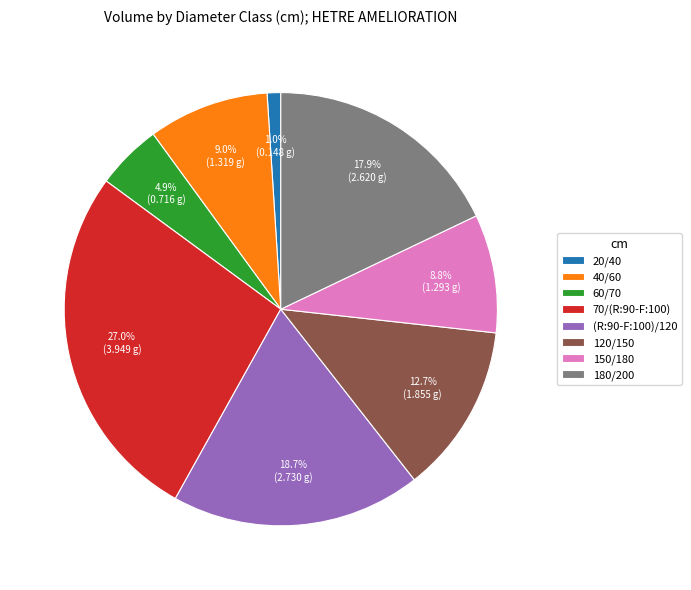

What is the largest slice in the pie chart?

70/(R:90-F:100)